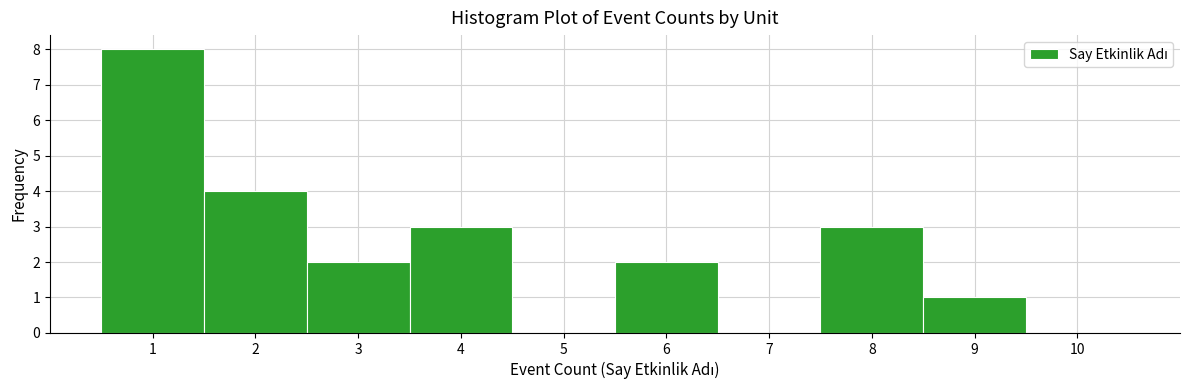

What is the height of the bar covering 0.5 to 1.5 on the x-axis? The values are not printed on the chart, so give them approximately, as read against the axis.

8